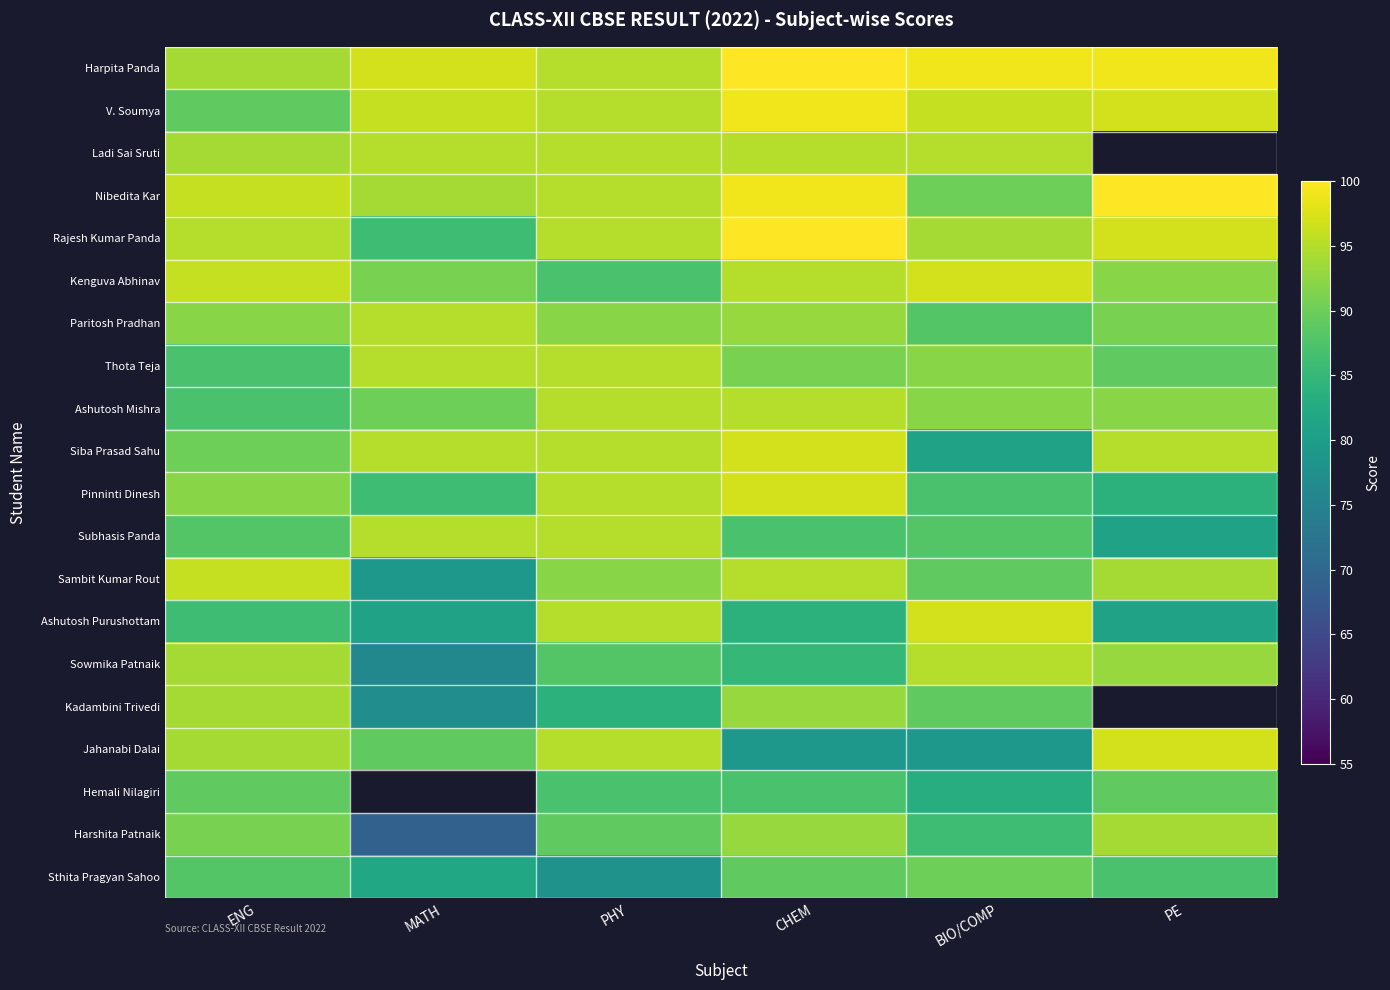

The Harshita Patnaik series shows 69.0 at MATH. True or false?

True